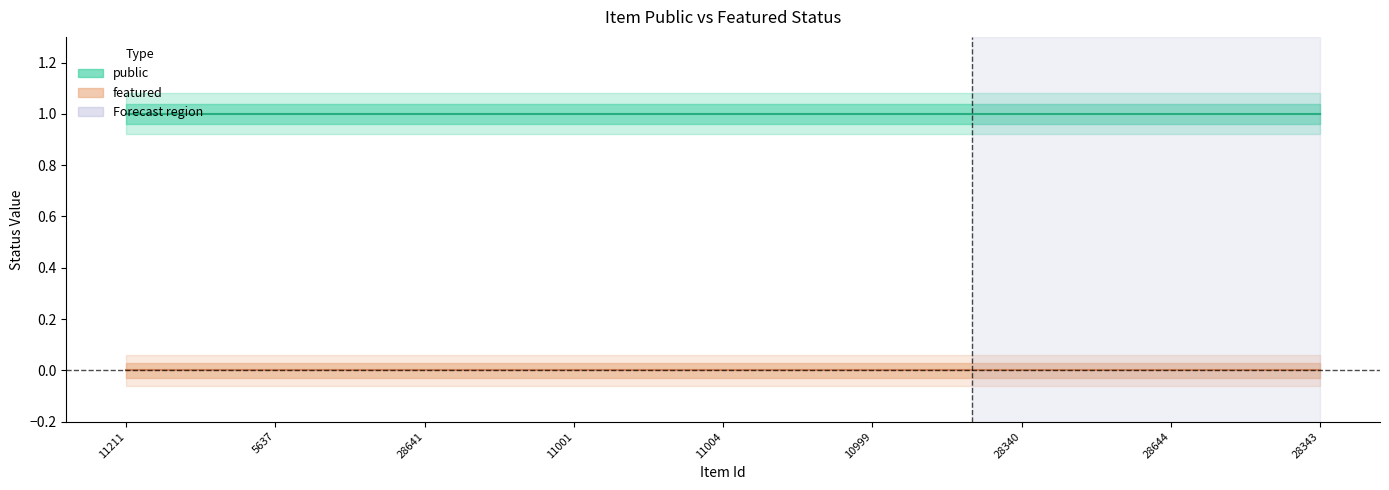

Where is featured nearest to the value 0?

11211